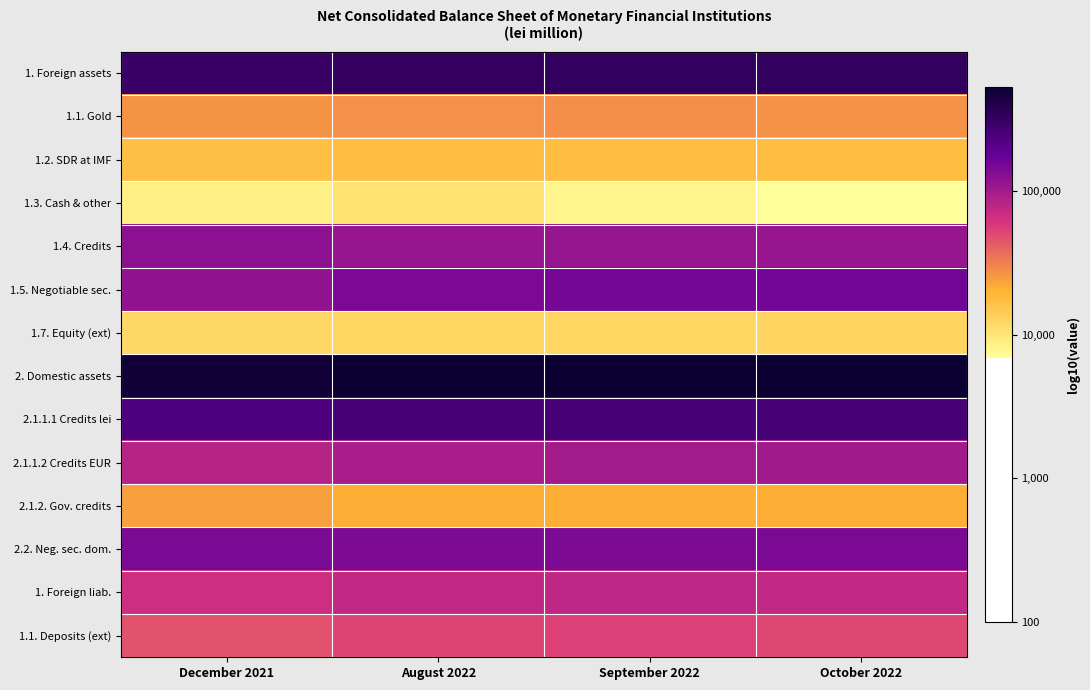

Reading left to right, what are all the values shown in this chart?

1. Foreign assets: December 2021=5.5	August 2022=5.5	September 2022=5.5	October 2022=5.5
1.1. Gold: December 2021=4.4	August 2022=4.4	September 2022=4.4	October 2022=4.4
1.2. SDR at IMF: December 2021=4.2	August 2022=4.2	September 2022=4.2	October 2022=4.2
1.3. Cash & other: December 2021=3.9	August 2022=4.0	September 2022=3.9	October 2022=3.8
1.4. Credits: December 2021=5.1	August 2022=5.1	September 2022=5.1	October 2022=5.1
1.5. Negotiable sec.: December 2021=5.1	August 2022=5.2	September 2022=5.2	October 2022=5.2
1.7. Equity (ext): December 2021=4.1	August 2022=4.1	September 2022=4.1	October 2022=4.1
2. Domestic assets: December 2021=5.7	August 2022=5.7	September 2022=5.7	October 2022=5.7
2.1.1.1 Credits lei: December 2021=5.4	August 2022=5.4	September 2022=5.4	October 2022=5.4
2.1.1.2 Credits EUR: December 2021=4.9	August 2022=5.0	September 2022=5.0	October 2022=5.0
2.1.2. Gov. credits: December 2021=4.4	August 2022=4.3	September 2022=4.3	October 2022=4.3
2.2. Neg. sec. dom.: December 2021=5.2	August 2022=5.2	September 2022=5.2	October 2022=5.2
1. Foreign liab.: December 2021=4.8	August 2022=4.9	September 2022=4.9	October 2022=4.9
1.1. Deposits (ext): December 2021=4.7	August 2022=4.7	September 2022=4.7	October 2022=4.7